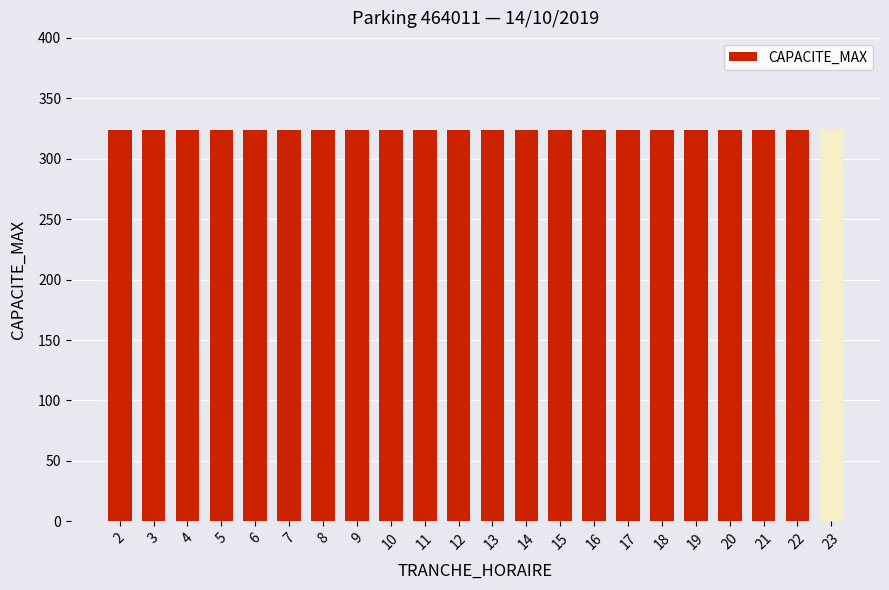

Is it true that CAPACITE_MAX equals 324 at 4?

True